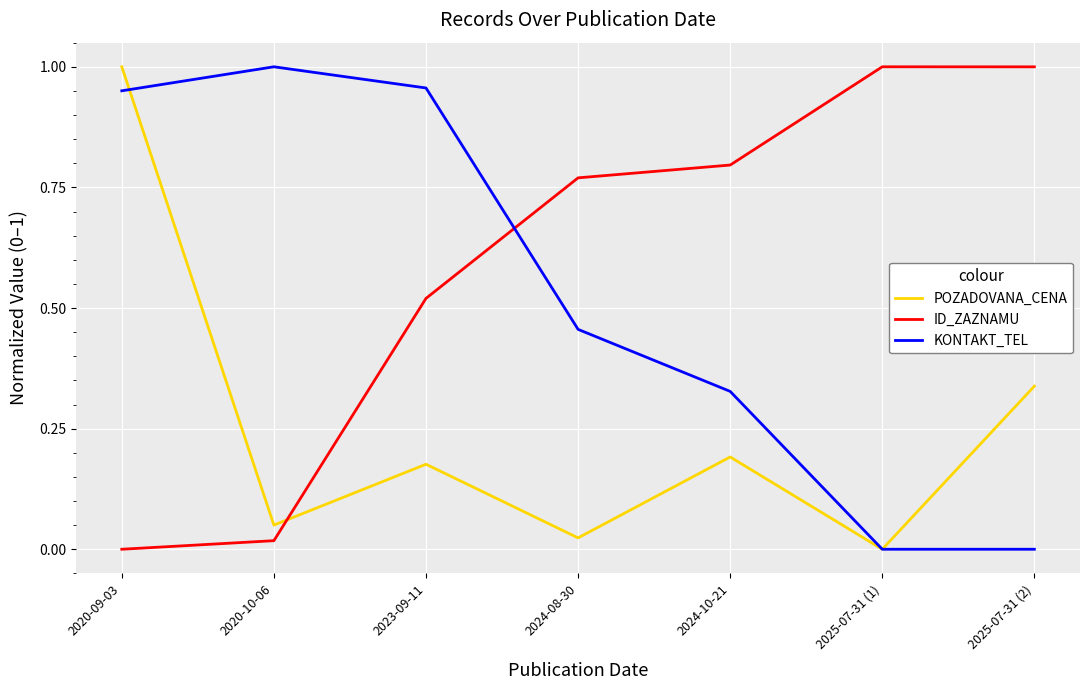

List the series in order of their overall mean, lowest first.

POZADOVANA_CENA, KONTAKT_TEL, ID_ZAZNAMU